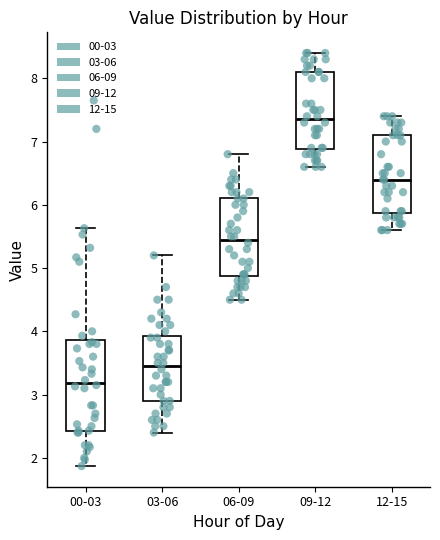

Where does the median line of the box for 03-06 sit on the y-axis? The values are not printed on the chart, so give them approximately, as read against the axis.

3.5